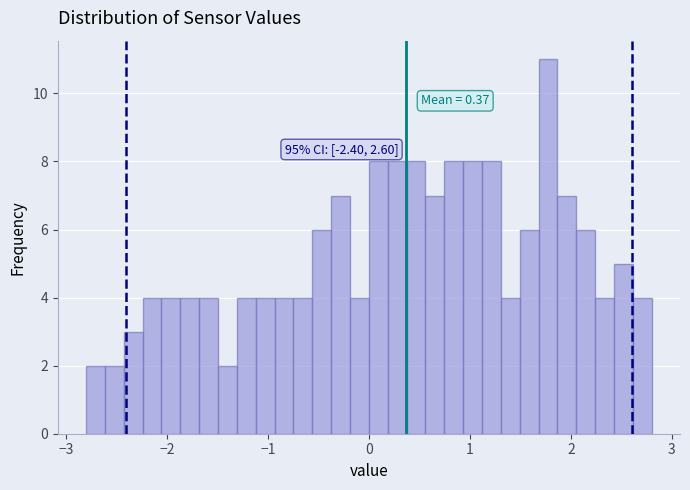

Around what value on the x-axis is the tallest bar? Give the approximate position of its centre, as read against the axis.

1.8